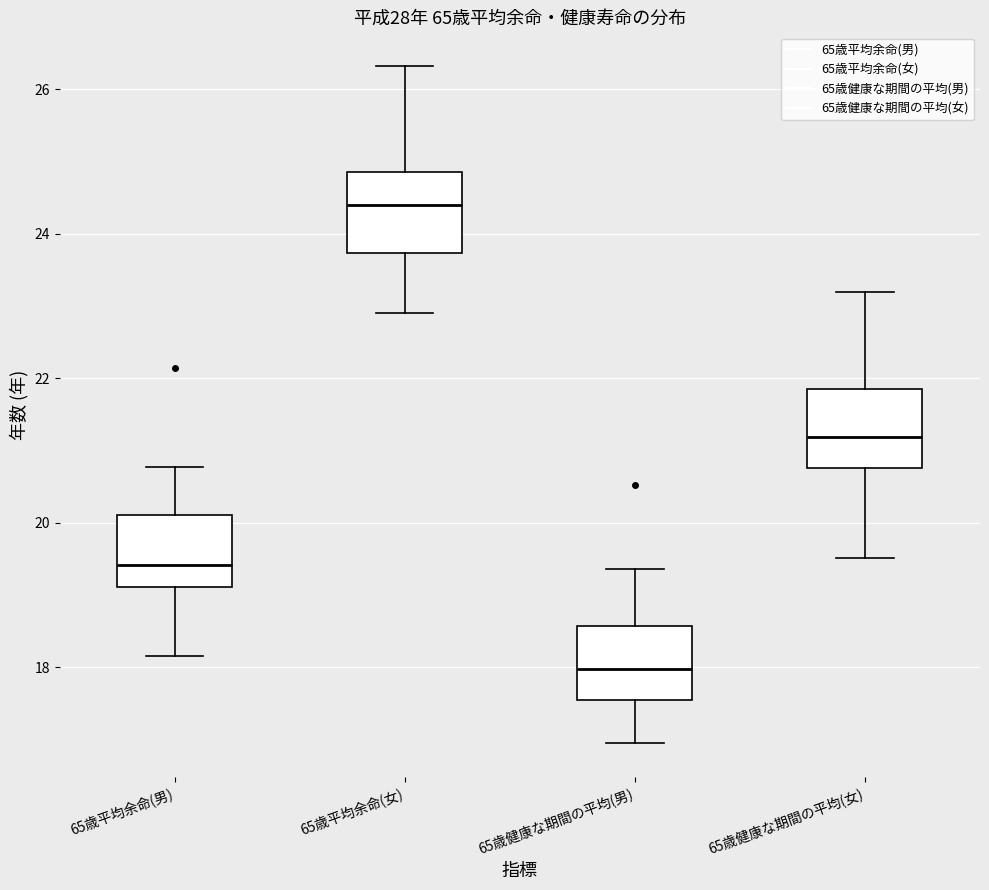

Reading left to right, transcribe this box plot: for each box, give where its median line is, the range the box spans, and where its two whiskers end, as read against the y-axis. The values are not printed on the chart, so give them approximately, as read against the axis.

65歳平均余命(男): median 19.4, box 19.2 to 20.2, whiskers 18.2 to 20.8
65歳平均余命(女): median 24.4, box 23.8 to 24.8, whiskers 23.0 to 26.4
65歳健康な期間の平均(男): median 18.0, box 17.6 to 18.6, whiskers 17.0 to 19.4
65歳健康な期間の平均(女): median 21.2, box 20.8 to 21.8, whiskers 19.6 to 23.2